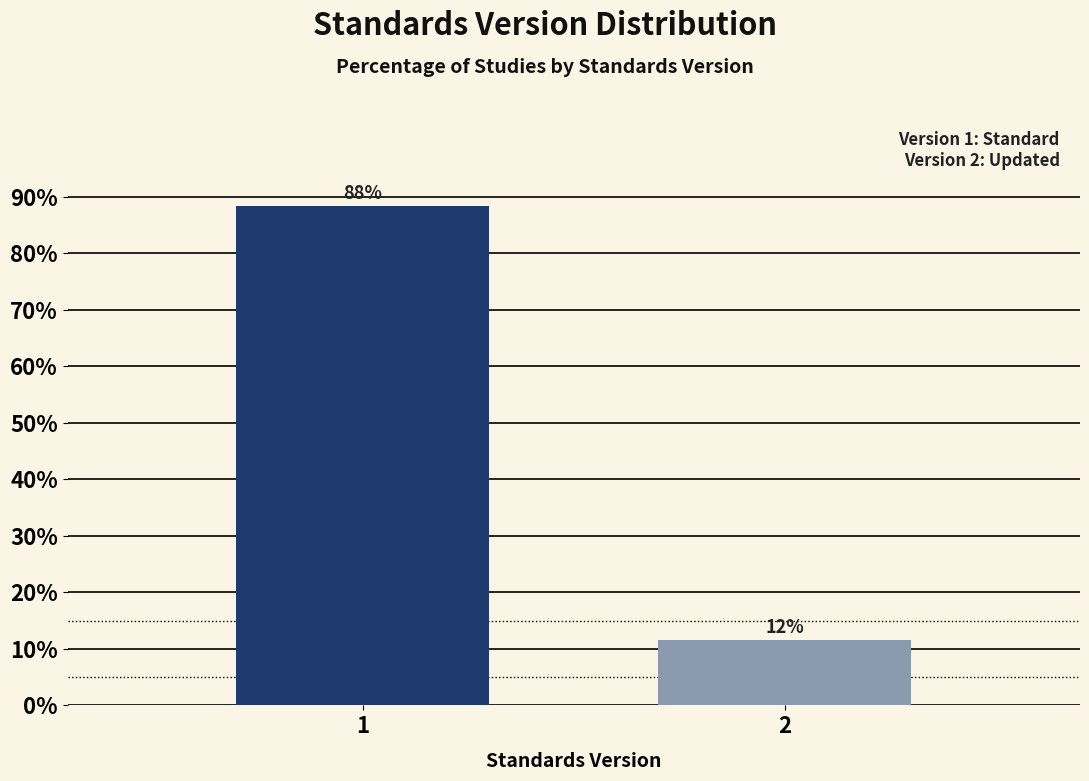

What value does the data have at 2?

11.7